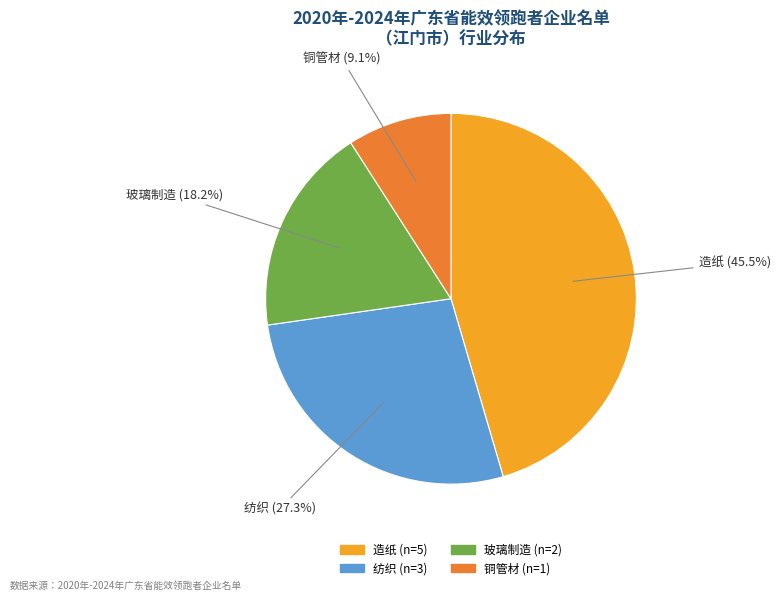

Which category has the smallest portion of the pie?

铜管材